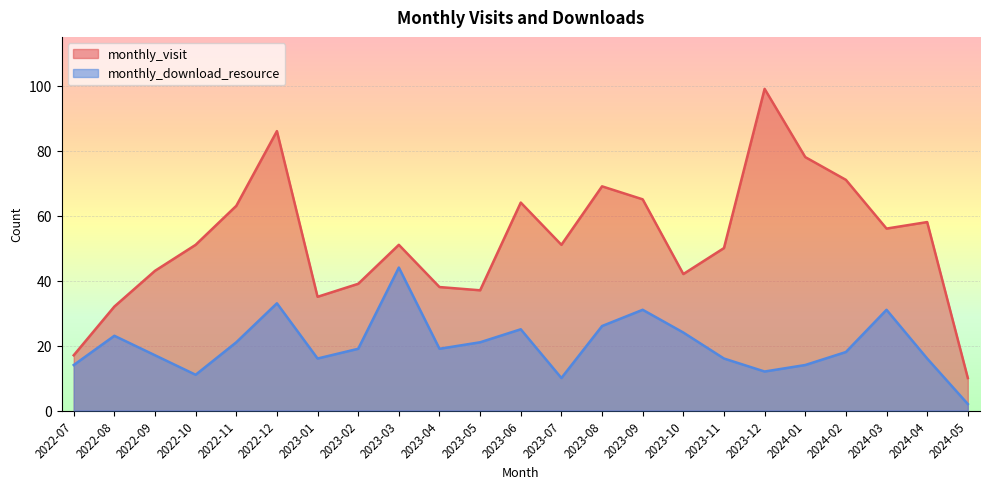

The value of monthly_download_resource at 2023-11 is 25. True or false?

False